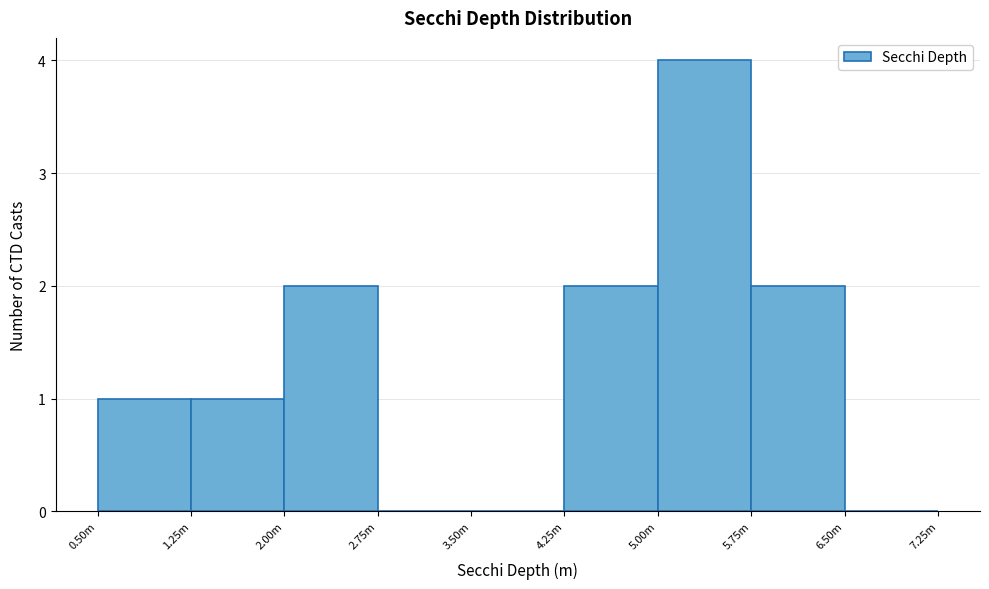

Reading left to right, transcribe all the data shown in this chart.

0.50m=1	1.25m=1	2.00m=2	2.75m=0	3.50m=0	4.25m=2	5.00m=4	5.75m=2	6.50m=0